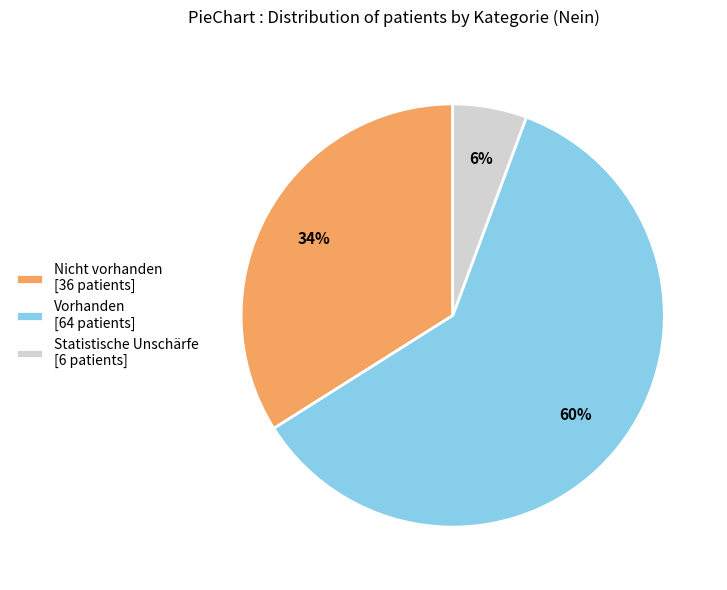

What percentage is the Vorhanden slice, to the nearest percent?

60%